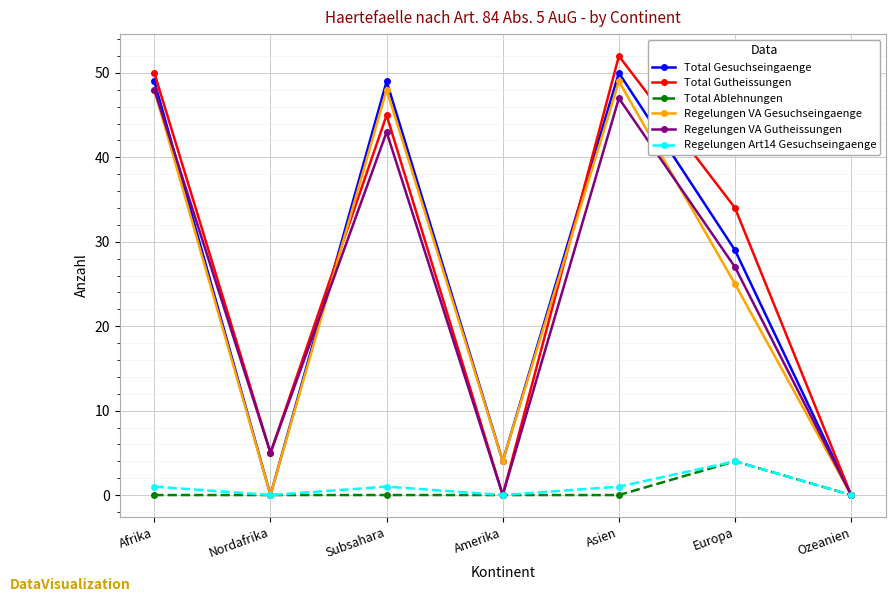

Where is the first local minimum for Total Gutheissungen?

Nordafrika